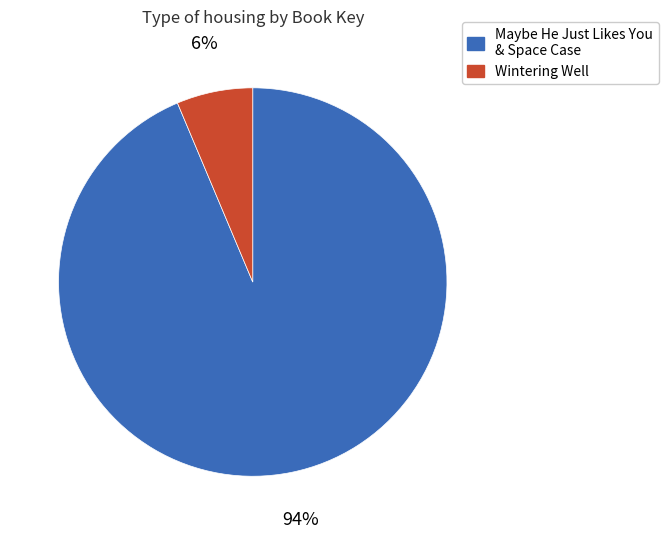

To the nearest percent, what is the average slice percentage?

50%